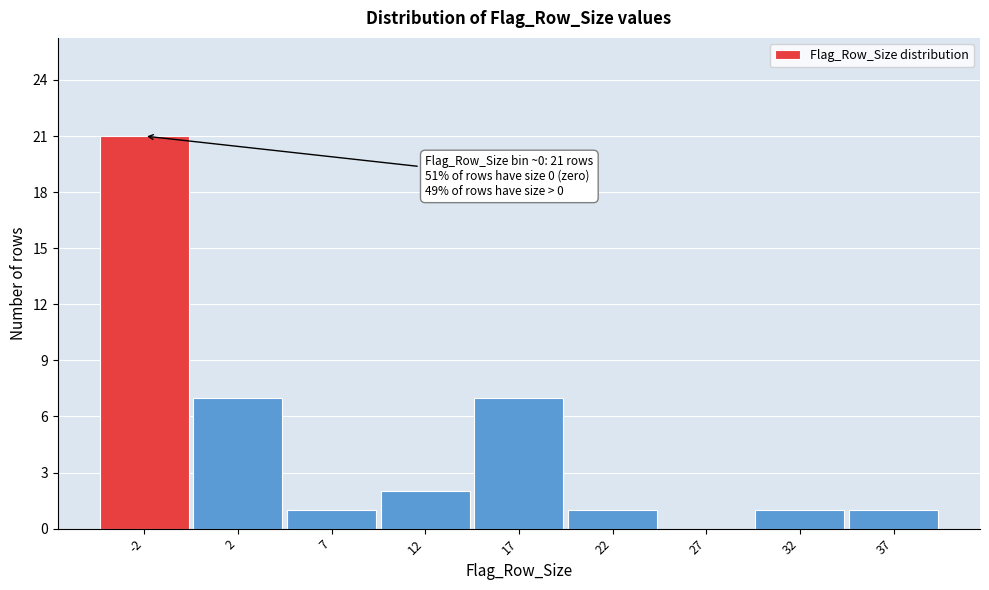

Reading left to right, list all the values displayed in this chart.

-2=21	2=7	7=1	12=2	17=7	22=1	27=0	32=1	37=1